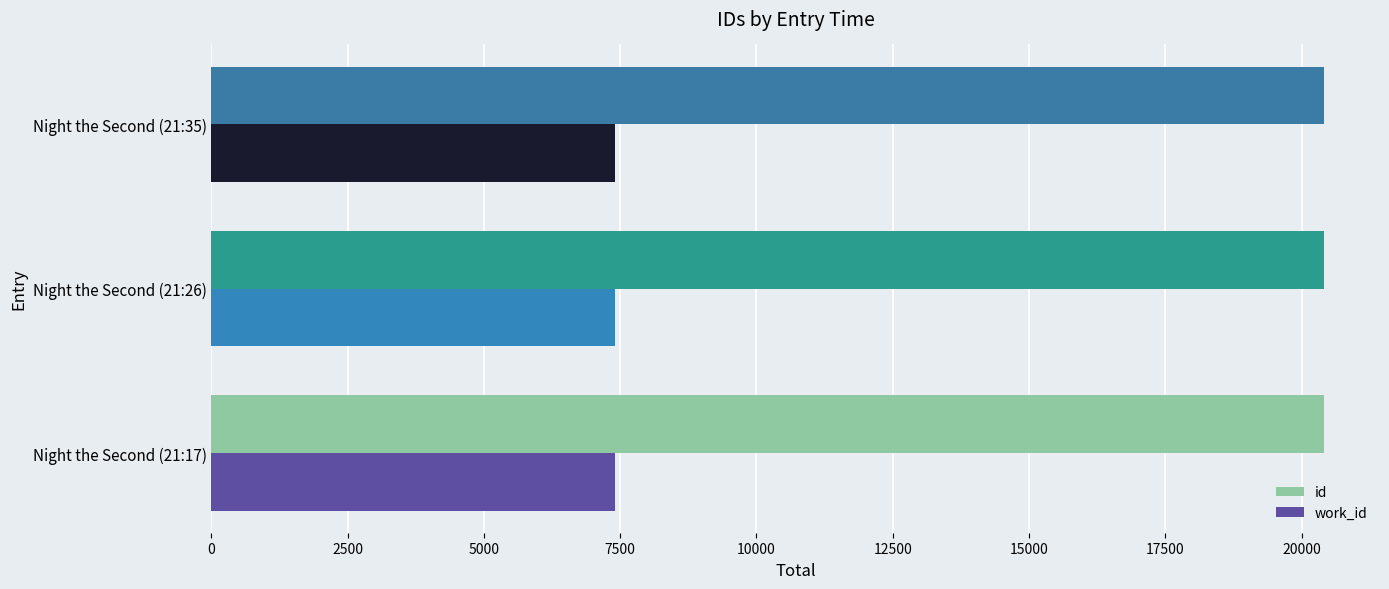

What is the difference between the highest and lowest values at Night the Second (21:17)?

13010